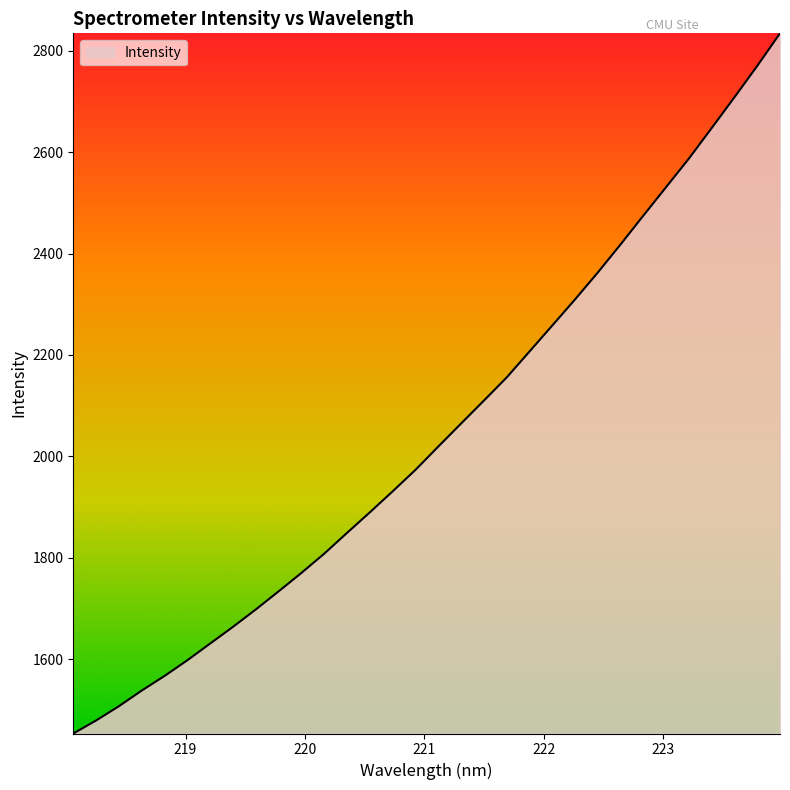

What is the minimum value shown in the chart?

1453.4